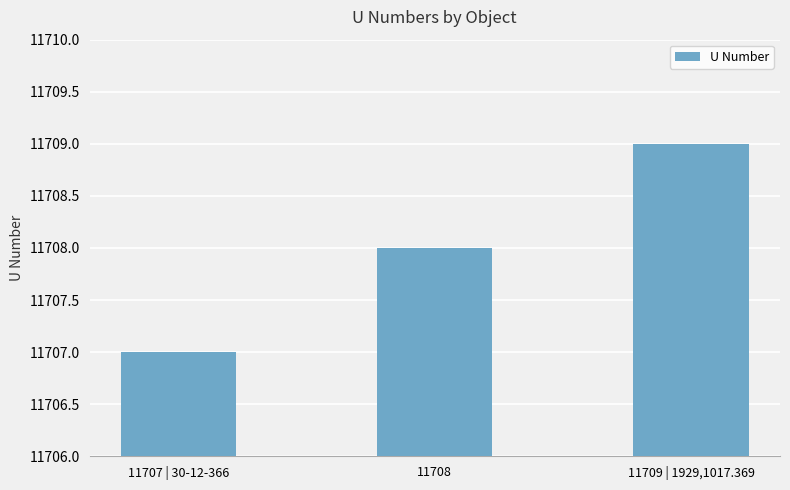

Rank the categories by value from lowest to highest.

11707 | 30-12-366, 11708, 11709 | 1929,1017.369